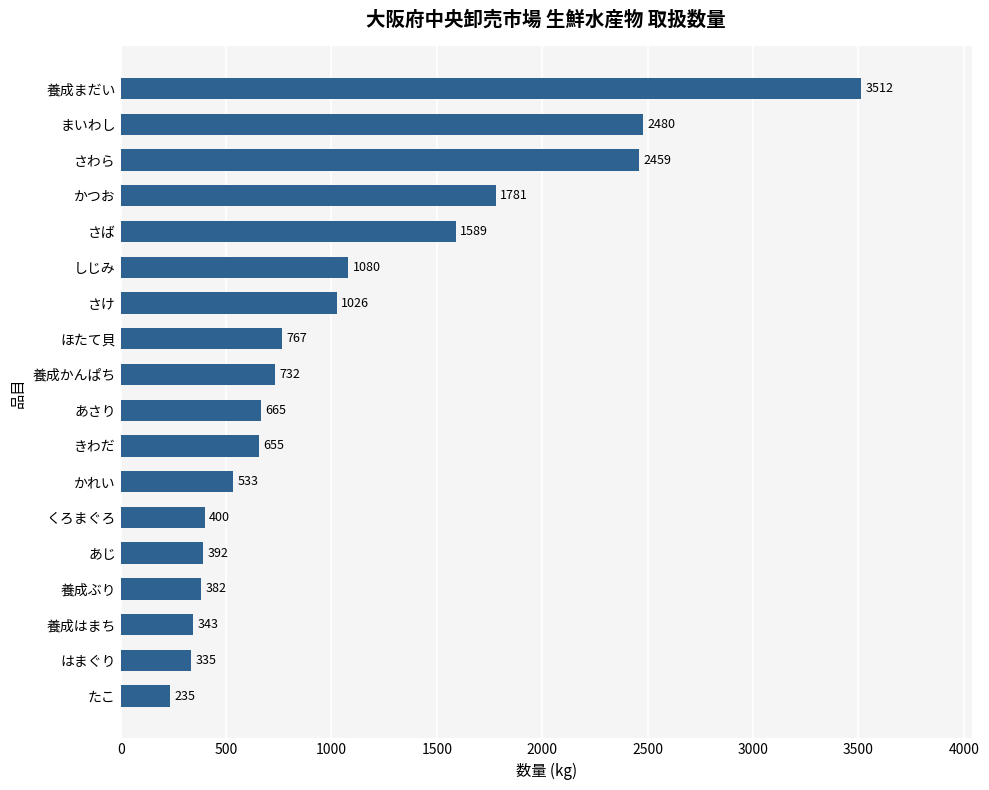

Which category has the highest value across all series?

養成まだい